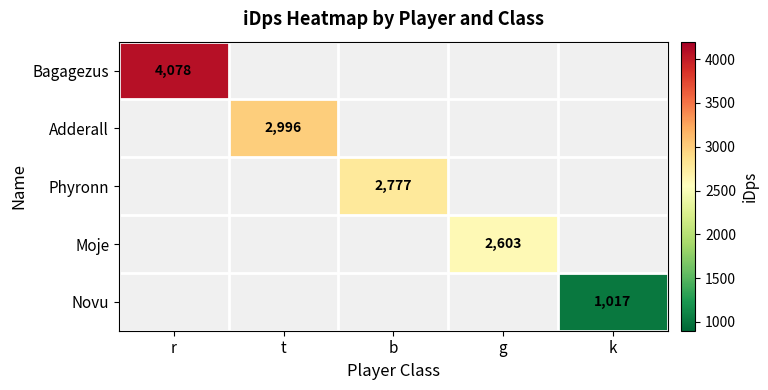

Is the value of Phyronn at b greater than the value of Bagagezus at r?

No